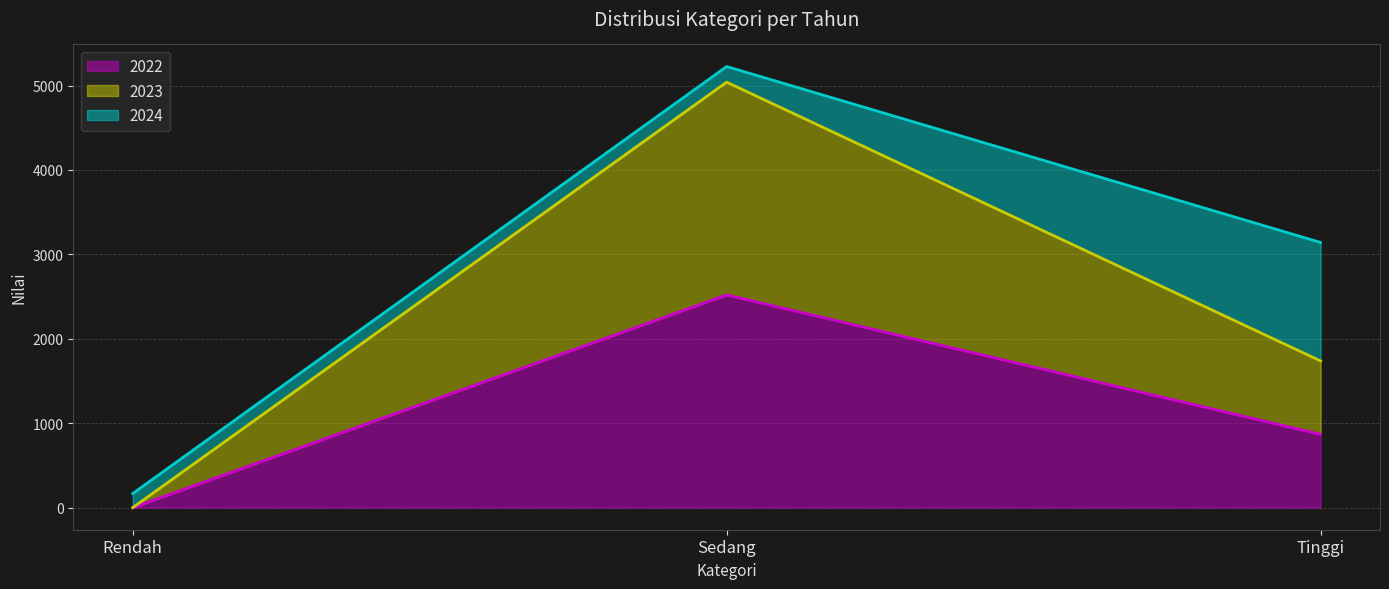

List the labels in order of 2023 value, largest first.

Sedang, Tinggi, Rendah